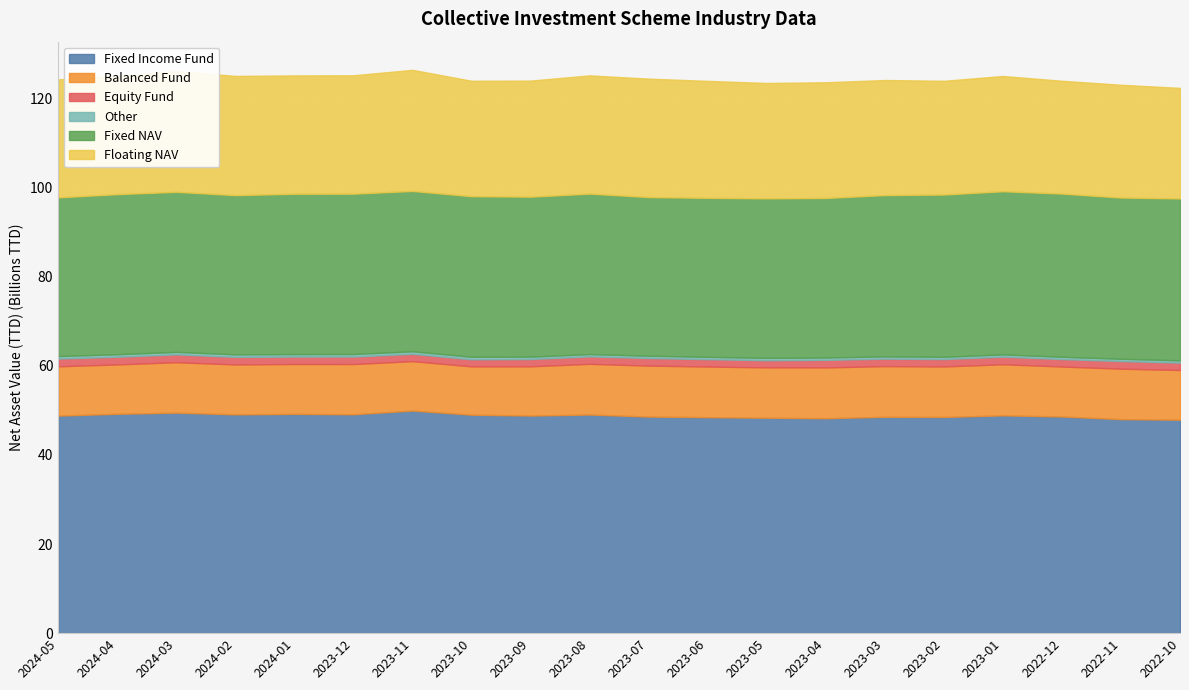

How many interior local peaks does the Floating NAV series have?

5